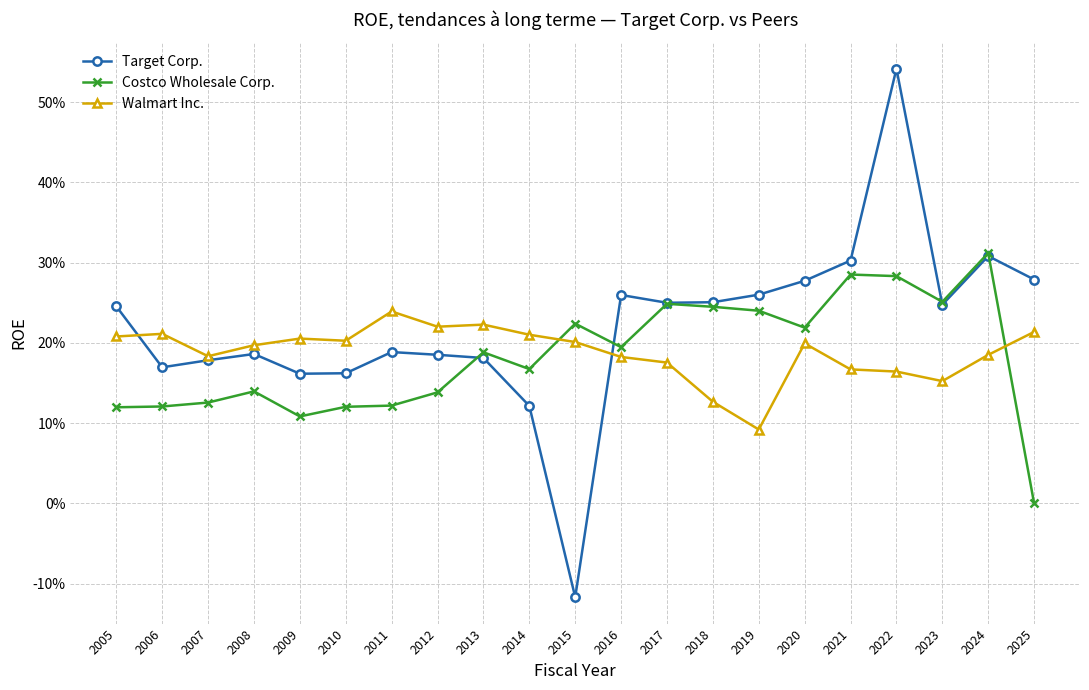

What is the spread (max minus min) of values at 2017?

0.1